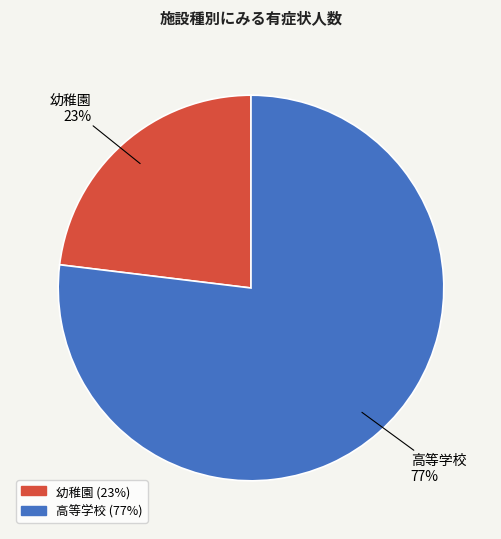

How many segments does this pie chart have?

2